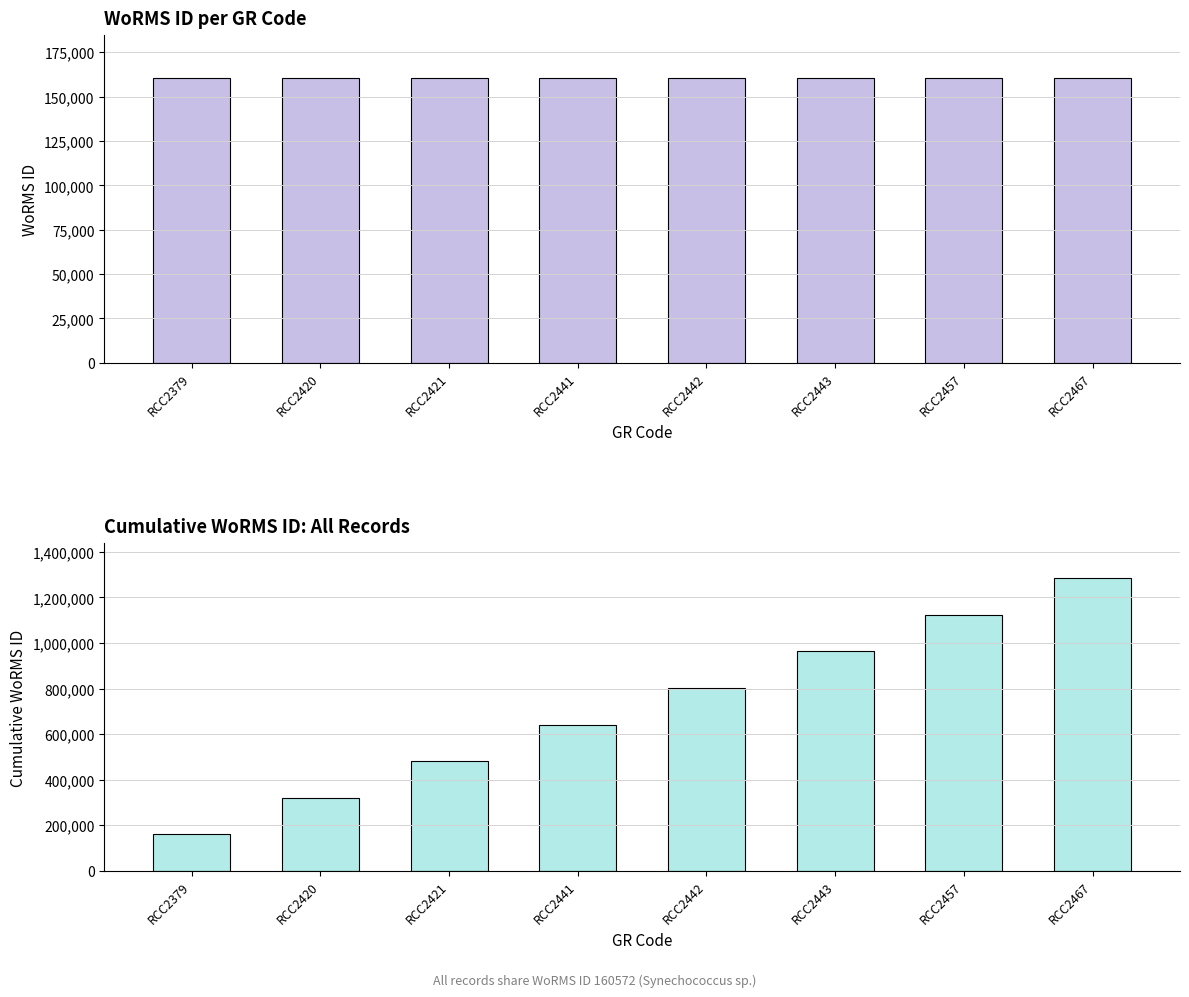

Rank the categories by WoRMS ID value from highest to lowest.

RCC2379, RCC2420, RCC2421, RCC2441, RCC2442, RCC2443, RCC2457, RCC2467